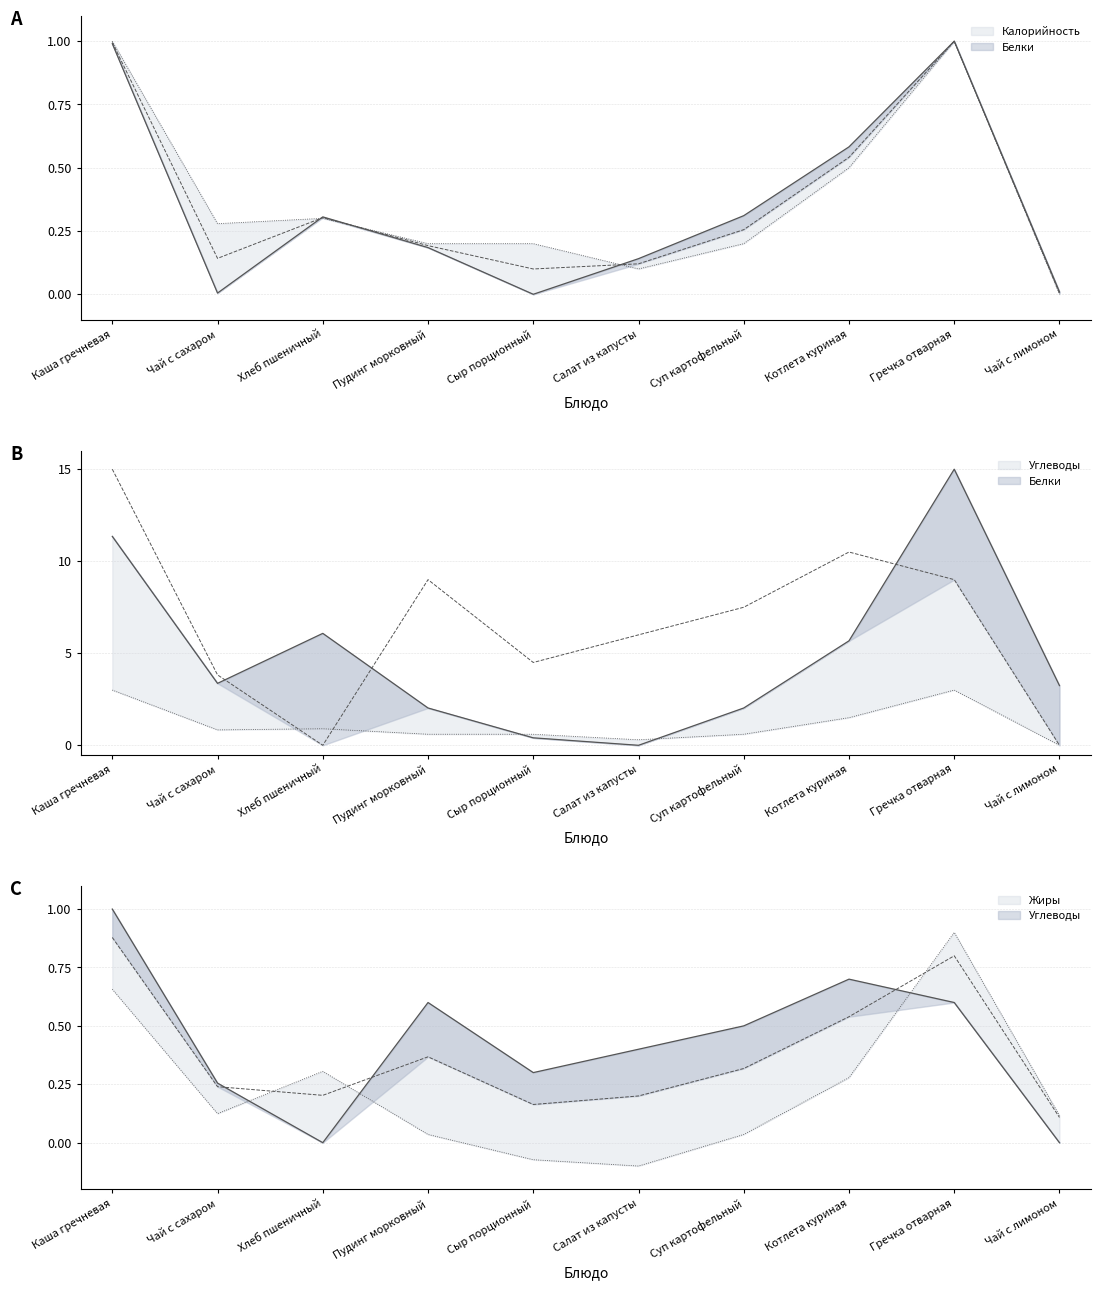

How many positive values does the Углеводы series have?

9